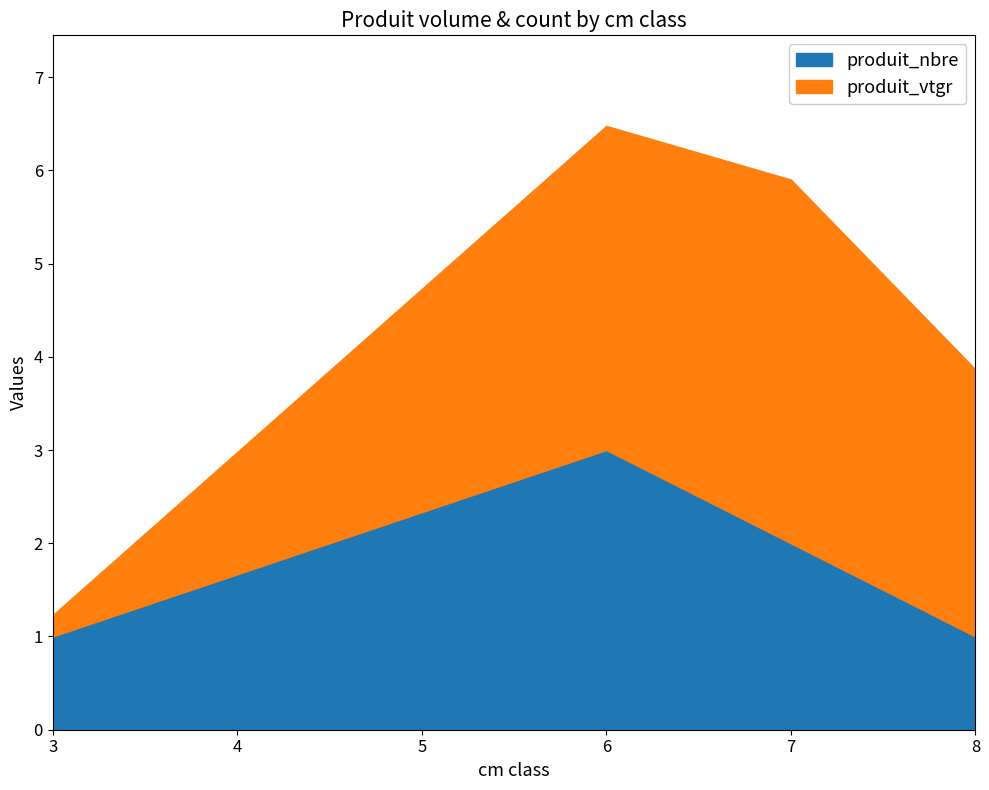

At cm=3, list the series in order from largest to smallest.

produit_nbre, produit_vtgr